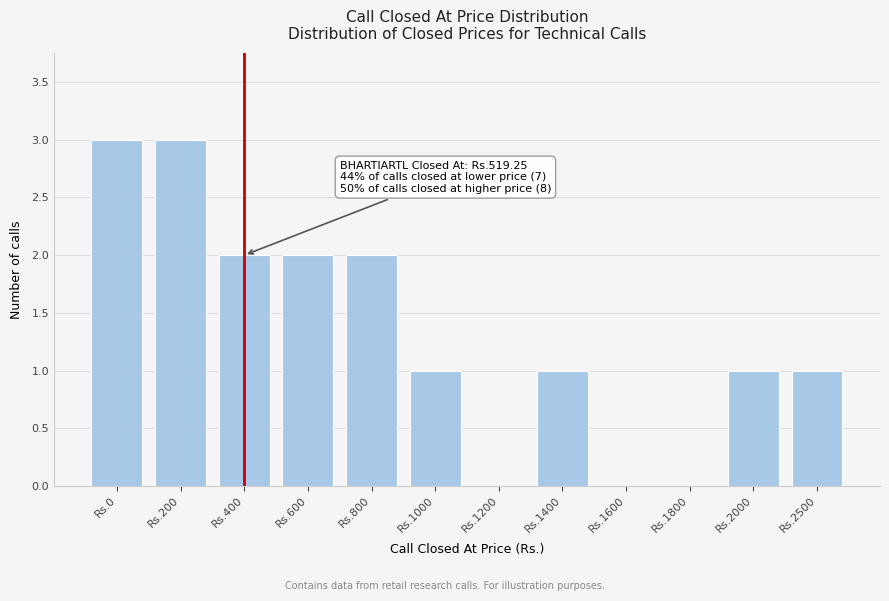

Reading left to right, list all the values displayed in this chart.

Rs.0=3	Rs.200=3	Rs.400=2	Rs.600=2	Rs.800=2	Rs.1000=1	Rs.1200=0	Rs.1400=1	Rs.1600=0	Rs.1800=0	Rs.2000=1	Rs.2500=1